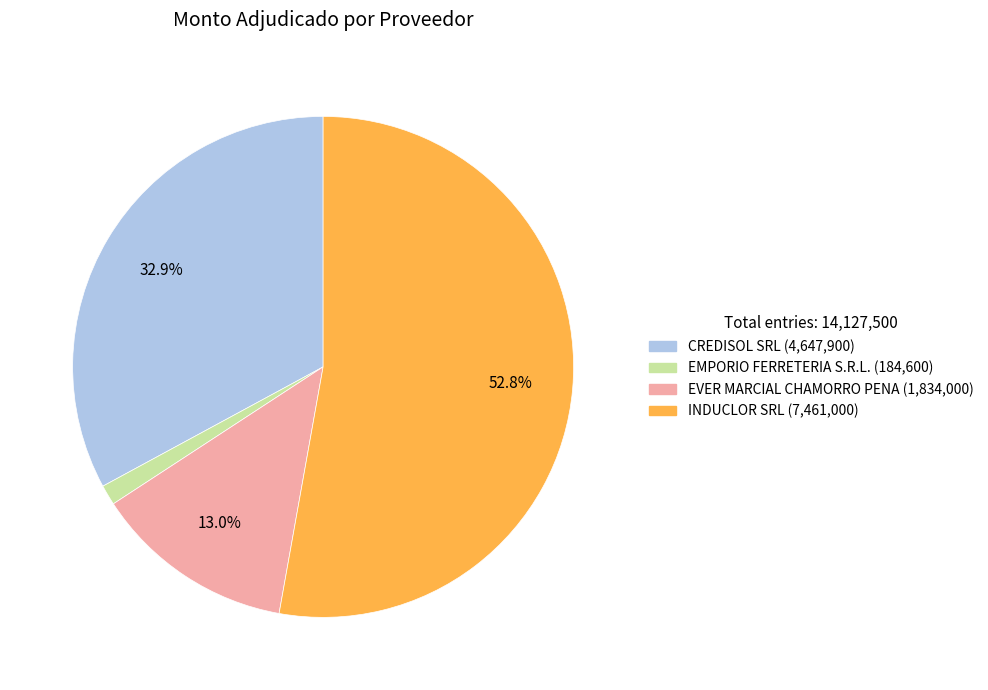

Which category has the biggest portion of the pie?

INDUCLOR SRL